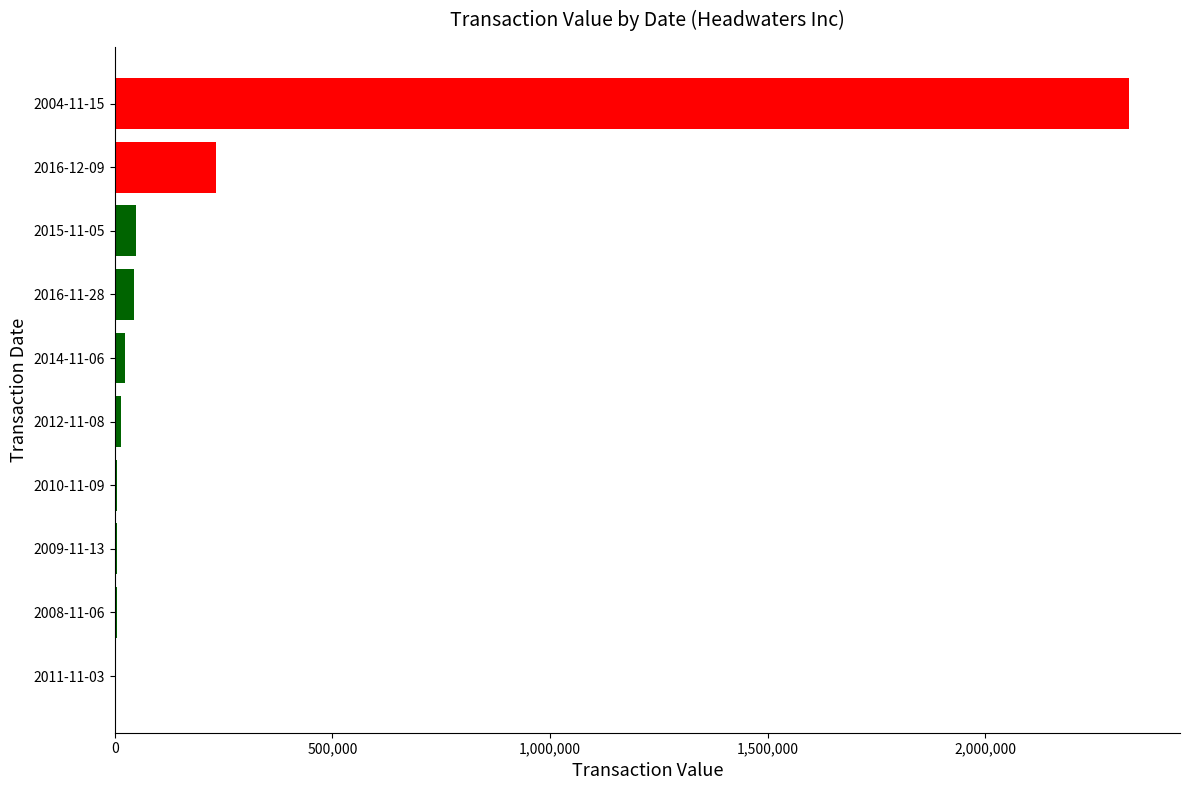

What is the greatest value displayed?

2330265